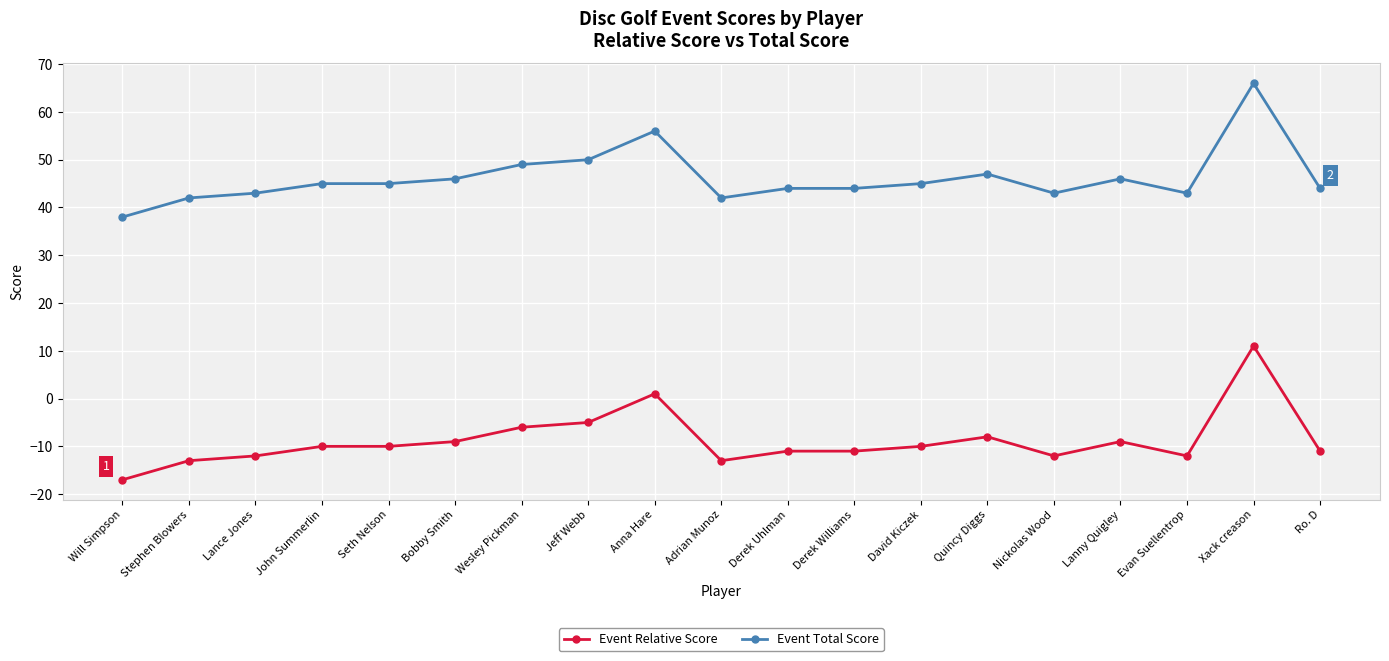

How many distinct data groups are displayed?

2